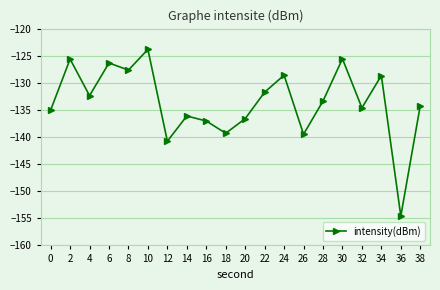

Is it true that the value at 26 is -222.4?

False